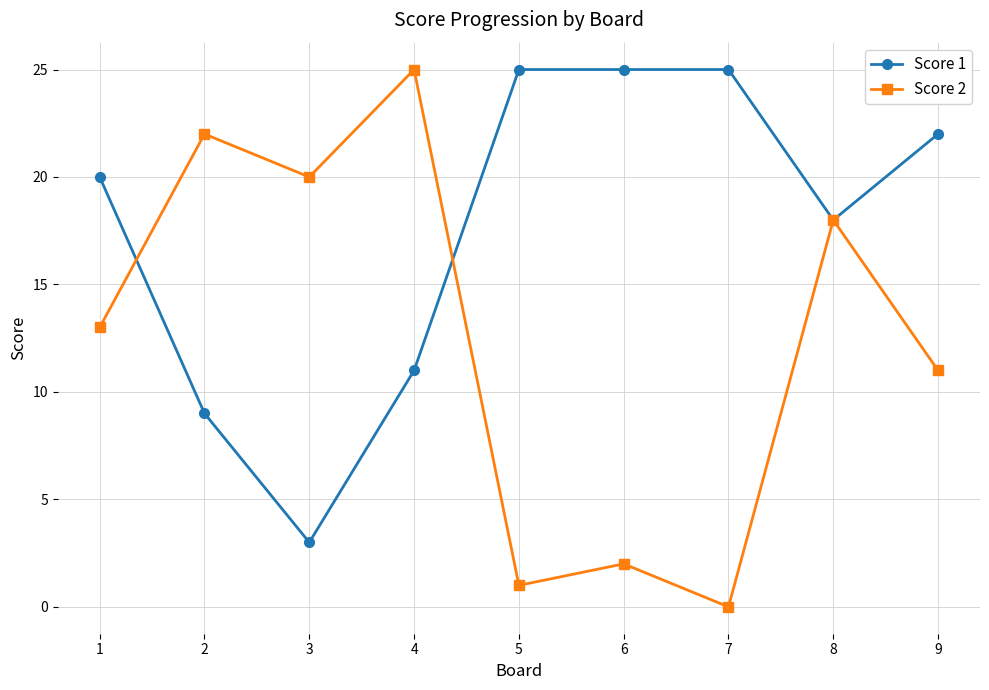

Between 1 and 2, which series saw the biggest shift?

Score 1